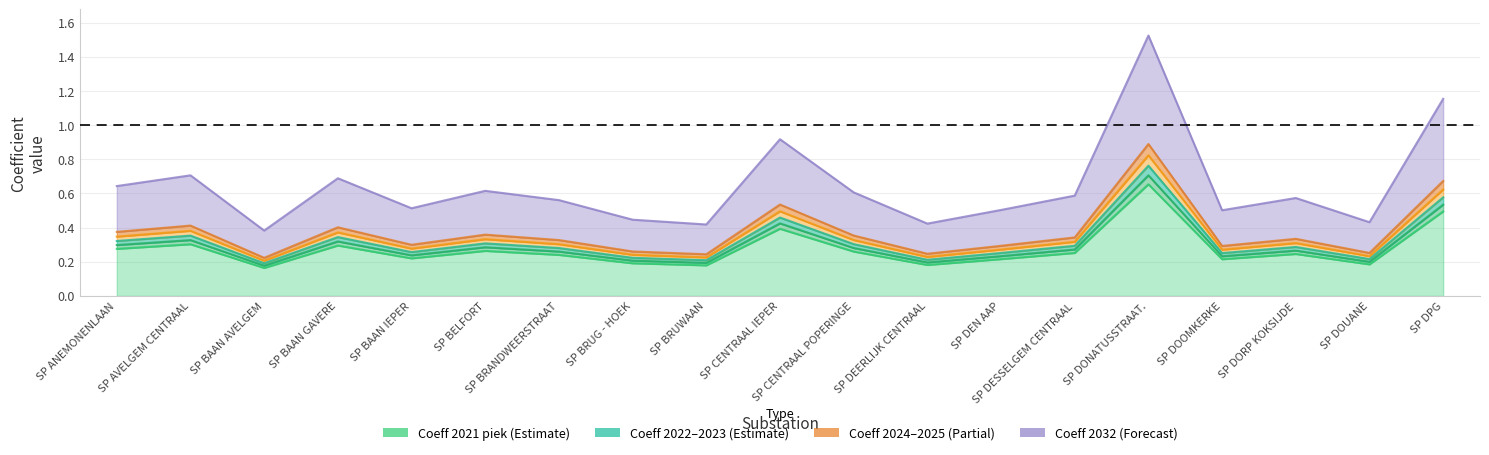

How many lines are shown in the chart?

6